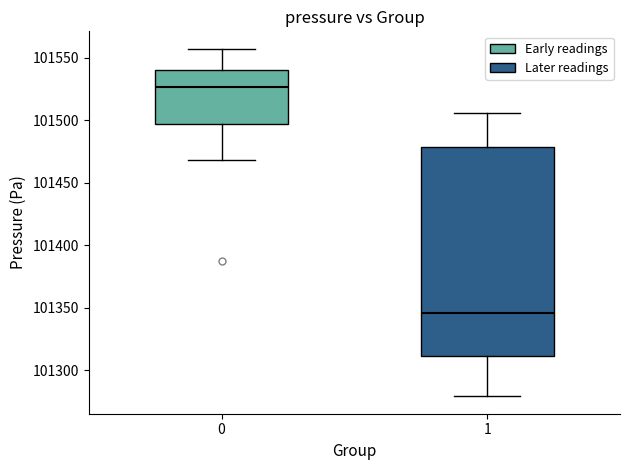

Reading left to right, transcribe this box plot: for each box, give where its median line is, the range the box spans, and where its two whiskers end, as read against the y-axis. The values are not printed on the chart, so give them approximately, as read against the axis.

0: median 101525, box 101495 to 101540, whiskers 101470 to 101555
1: median 101345, box 101310 to 101480, whiskers 101280 to 101505